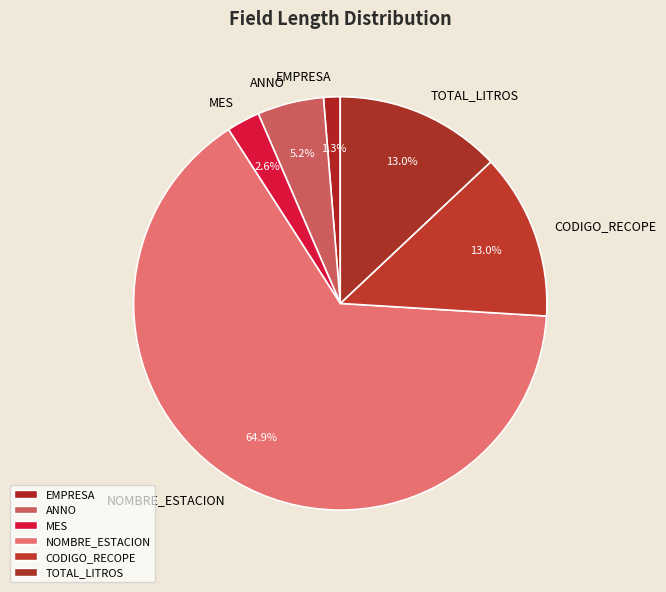

Does NOMBRE_ESTACION account for over 50% of the chart?

Yes